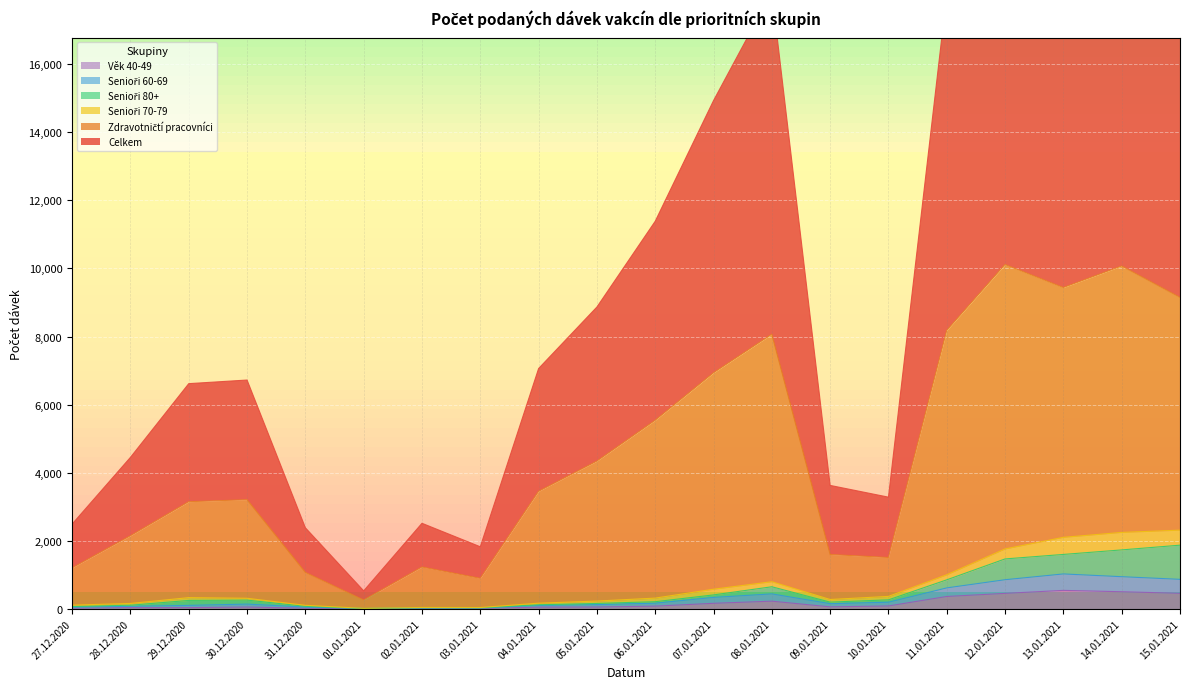

What is the greatest value displayed?

25329